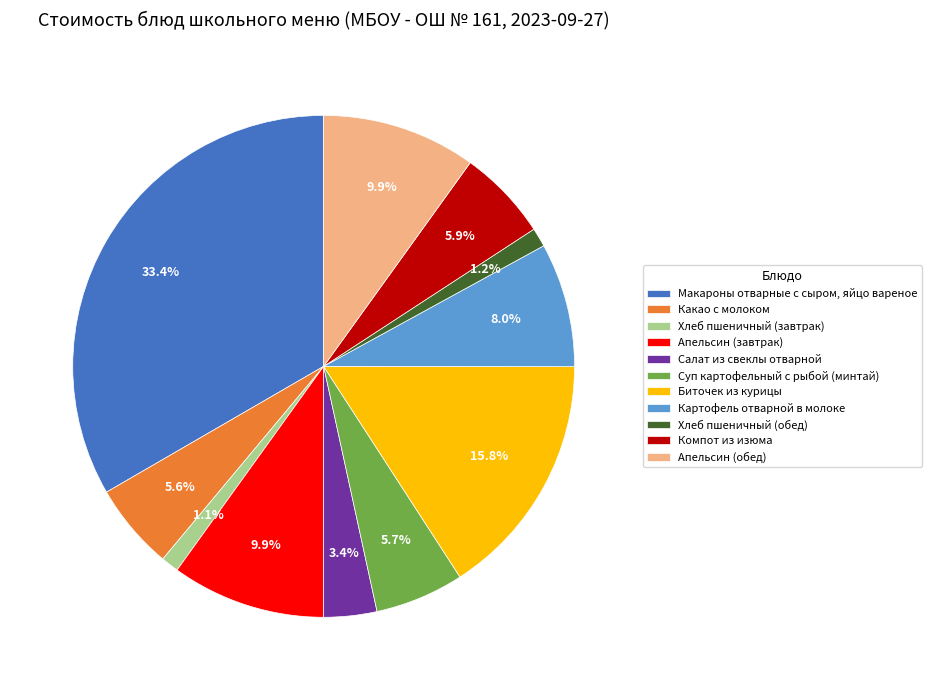

Between Хлеб пшеничный (завтрак) and Макароны отварные с сыром, яйцо вареное, which is larger?

Макароны отварные с сыром, яйцо вареное